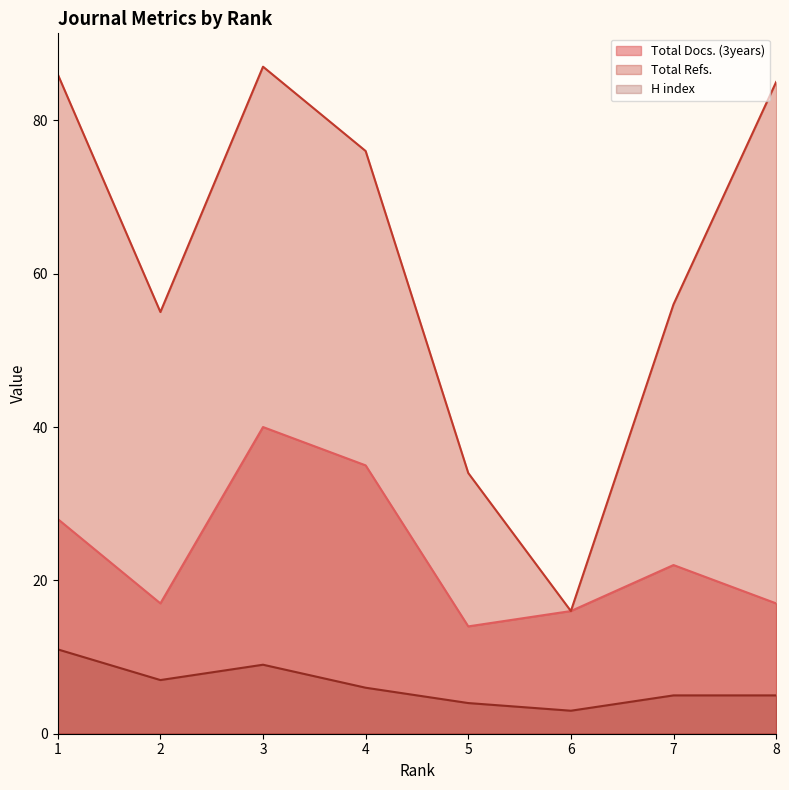

Between 3 and 5, which is larger?

3